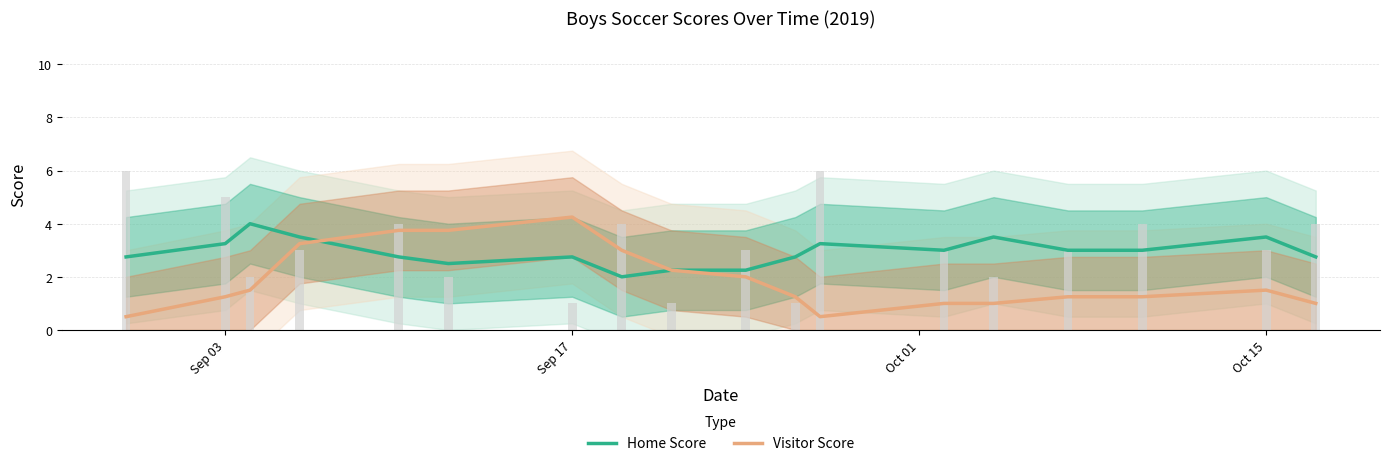

What is the average value of the Visitor Score series?

1.9